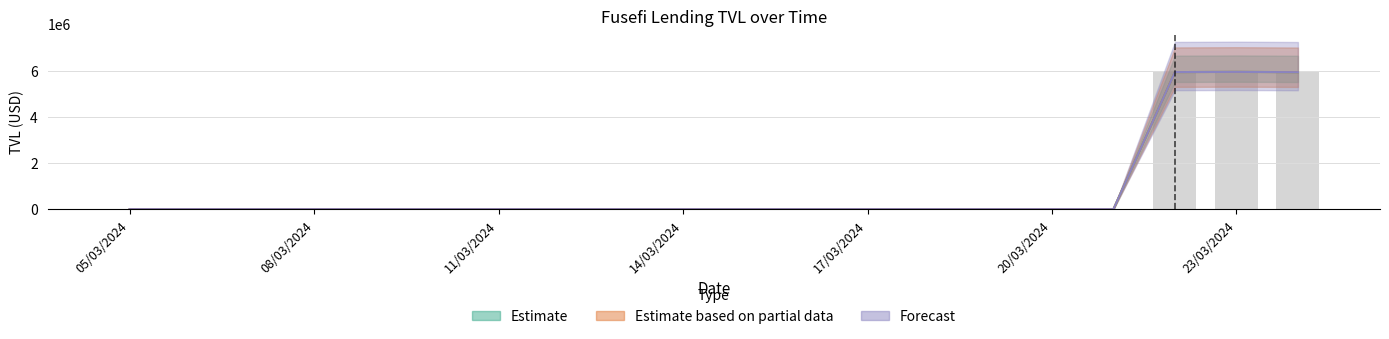

Which category has the lowest value across all series?

05/03/2024